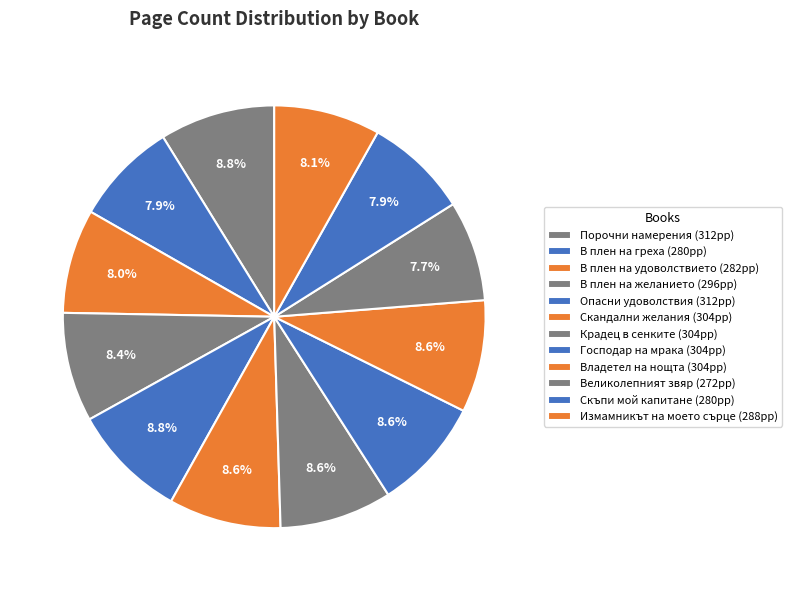

What percentage is the Великолепният звяр slice, to the nearest percent?

8%